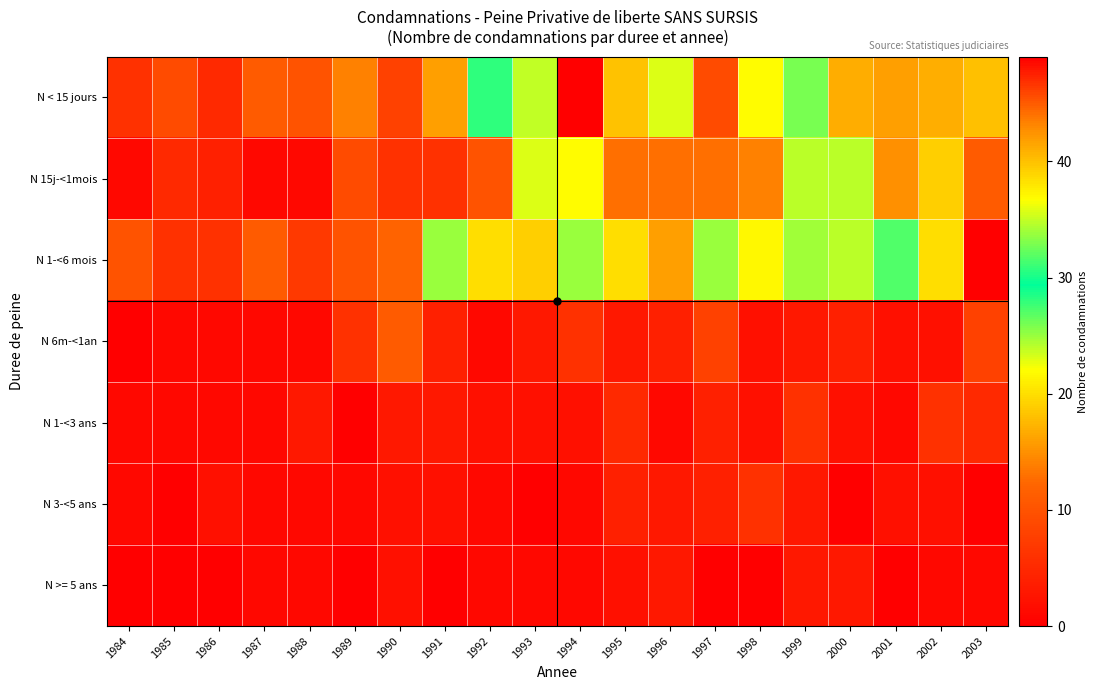

Reading left to right, what are all the values shown in this chart?

N < 15 jours: 1984=6	1985=9	1986=5	1987=11	1988=10	1989=14	1990=8	1991=16	1992=28	1993=35	1994=49	1995=40	1996=23	1997=9	1998=22	1999=26	2000=41	2001=16	2002=17	2003=18
N 15j-<1mois: 1984=1	1985=5	1986=4	1987=1	1988=1	1989=9	1990=6	1991=6	1992=10	1993=23	1994=22	1995=13	1996=13	1997=13	1998=14	1999=24	2000=24	2001=15	2002=19	2003=11
N 1-<6 mois: 1984=10	1985=6	1986=6	1987=11	1988=7	1989=10	1990=12	1991=25	1992=20	1993=19	1994=25	1995=20	1996=16	1997=25	1998=37	1999=34	2000=24	2001=27	2002=20	2003=49
N 6m-<1an: 1984=0	1985=1	1986=1	1987=1	1988=1	1989=6	1990=11	1991=4	1992=1	1993=3	1994=6	1995=3	1996=4	1997=8	1998=2	1999=3	2000=4	2001=2	2002=2	2003=8
N 1-<3 ans: 1984=1	1985=1	1986=1	1987=1	1988=3	1989=0	1990=3	1991=3	1992=2	1993=2	1994=2	1995=5	1996=1	1997=4	1998=2	1999=6	2000=2	2001=1	2002=6	2003=5
N 3-<5 ans: 1984=1	1985=0	1986=2	1987=1	1988=1	1989=1	1990=2	1991=2	1992=1	1993=0	1994=1	1995=4	1996=3	1997=4	1998=6	1999=3	2000=0	2001=2	2002=2	2003=0
N >= 5 ans: 1984=0	1985=0	1986=0	1987=1	1988=1	1989=0	1990=2	1991=0	1992=1	1993=1	1994=1	1995=2	1996=3	1997=0	1998=0	1999=3	2000=3	2001=0	2002=1	2003=1